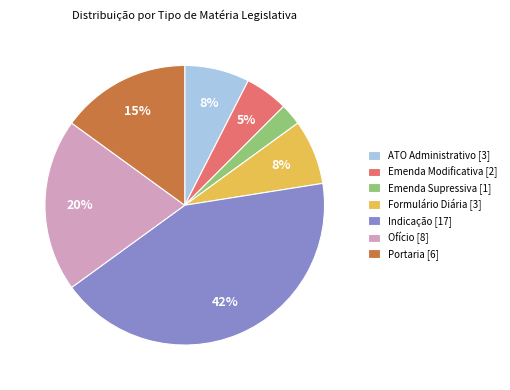

Is ATO Administrativo [3] the majority of the pie?

No